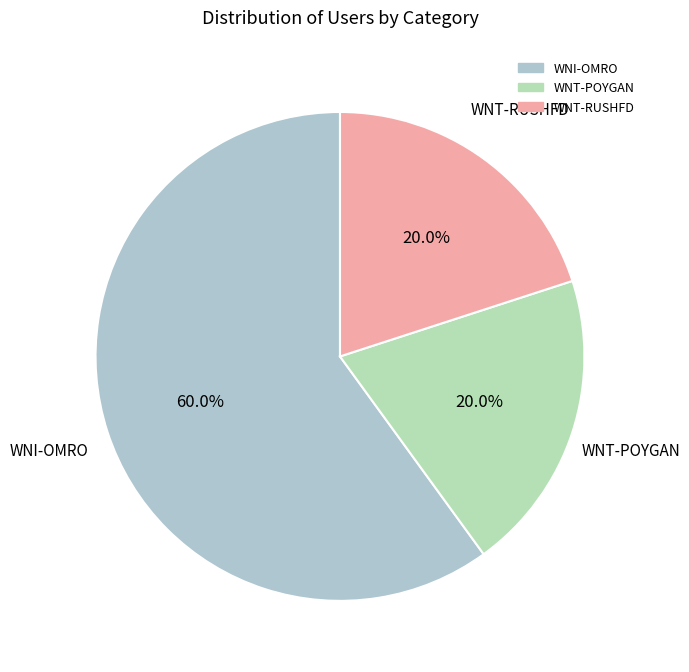

Which category has the biggest portion of the pie?

WNI-OMRO